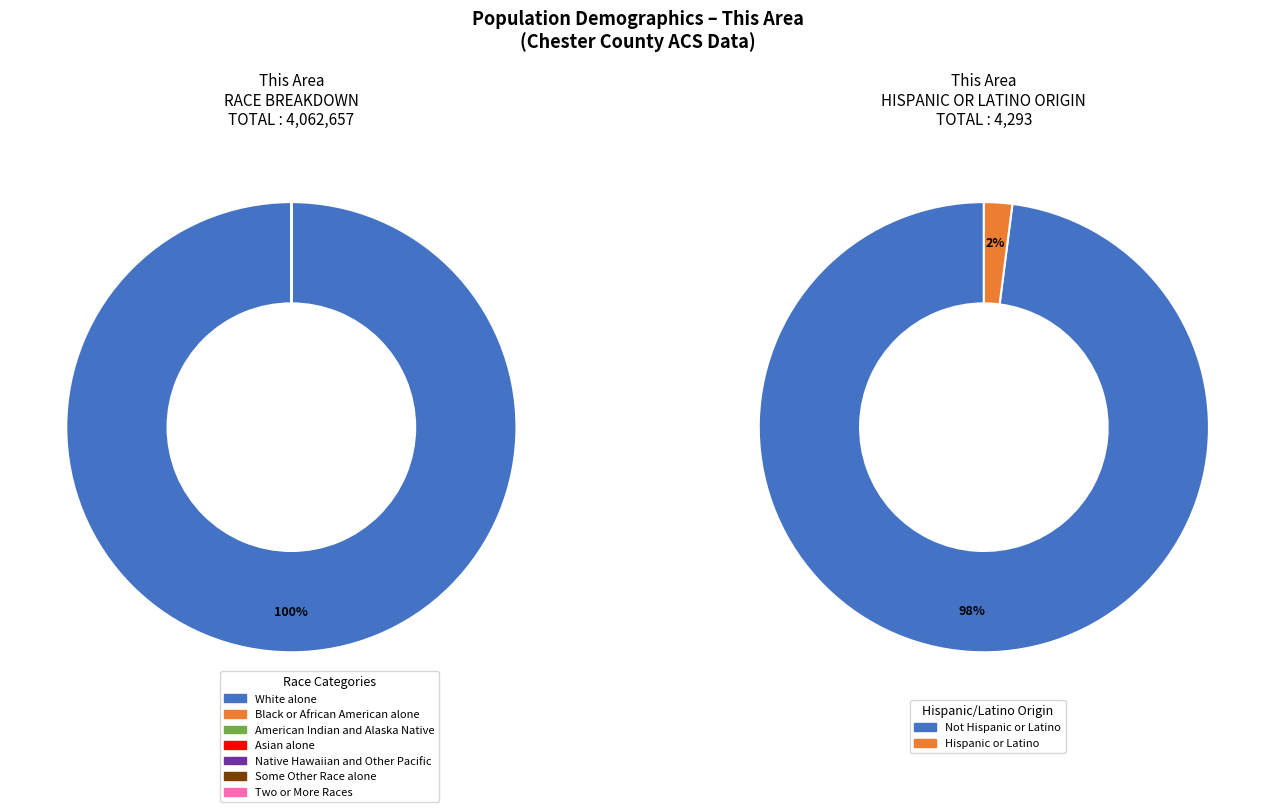

What is the ratio of the value at Asian alone to the value at Some Other Race alone?

2.7